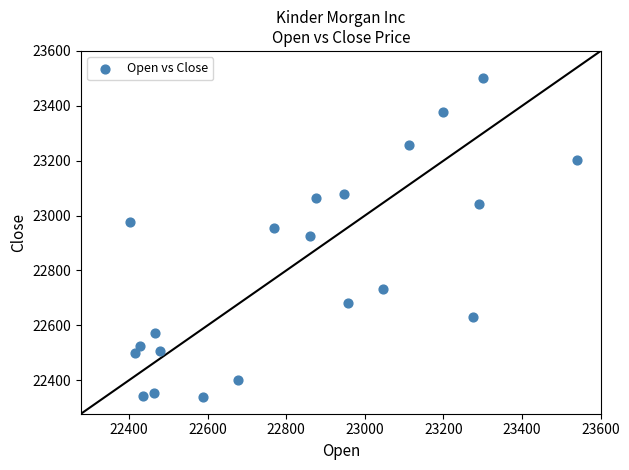

What is the range of Y values (max minus min)?

1162